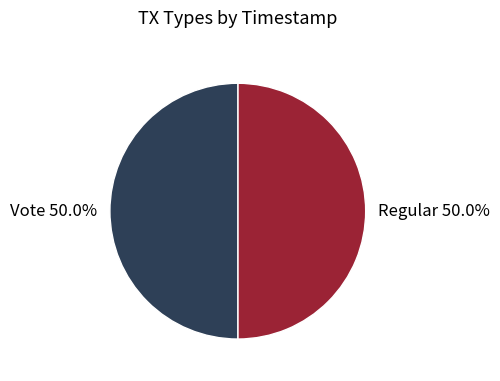

What percentage do Vote and Regular together represent?

100.0%